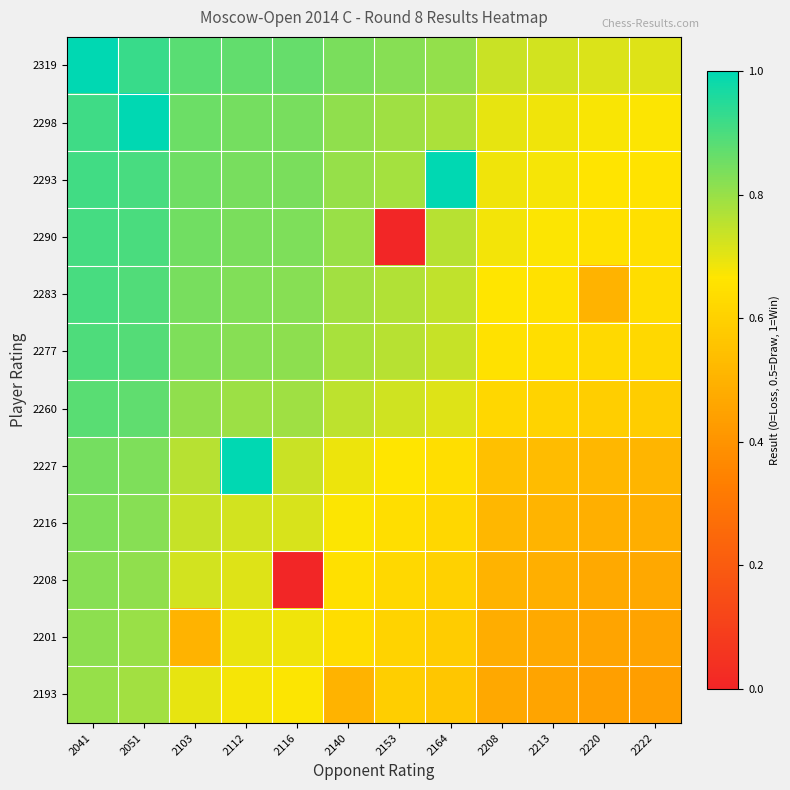

What is the spread (max minus min) of values at 2164?

0.4